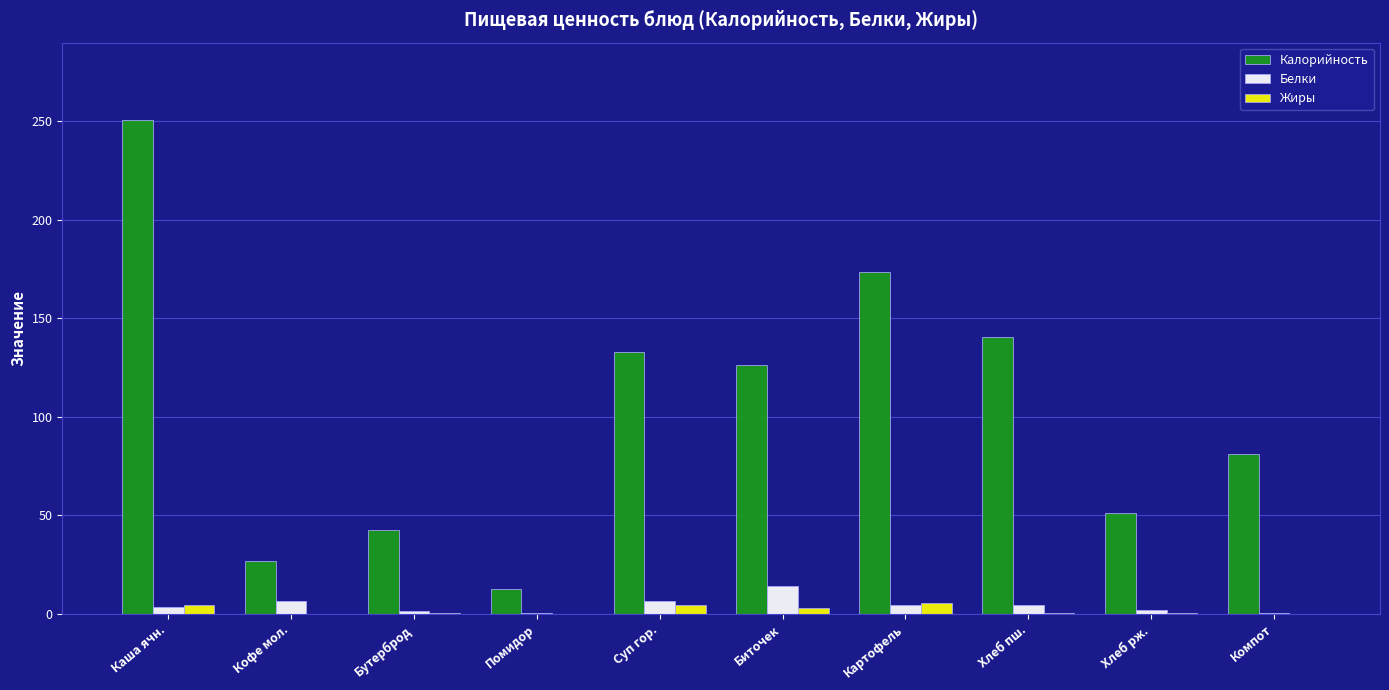

Which series changed the most between Картофель and Компот?

Калорийность